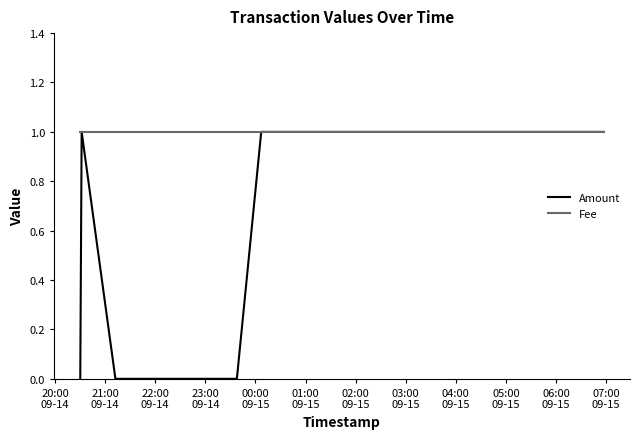

Reading left to right, extract all data points from this chart.

Amount: 0	1	0	0	1	1
Fee: 1	1	1	1	1	1